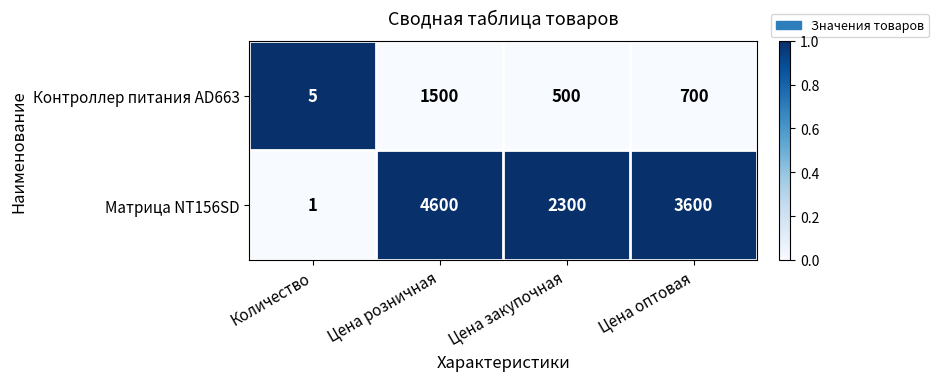

The value of Контроллер питания AD663 at Количество is 1. True or false?

False